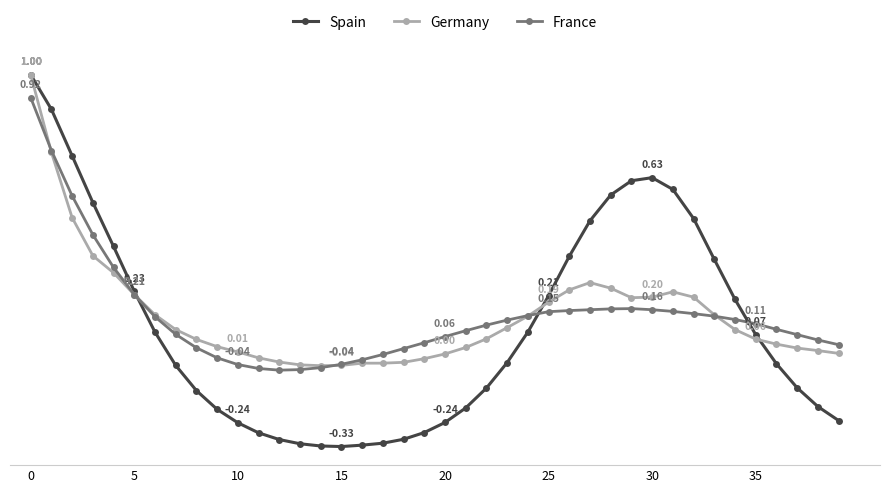

How many intersections are there between France and Spain?

3